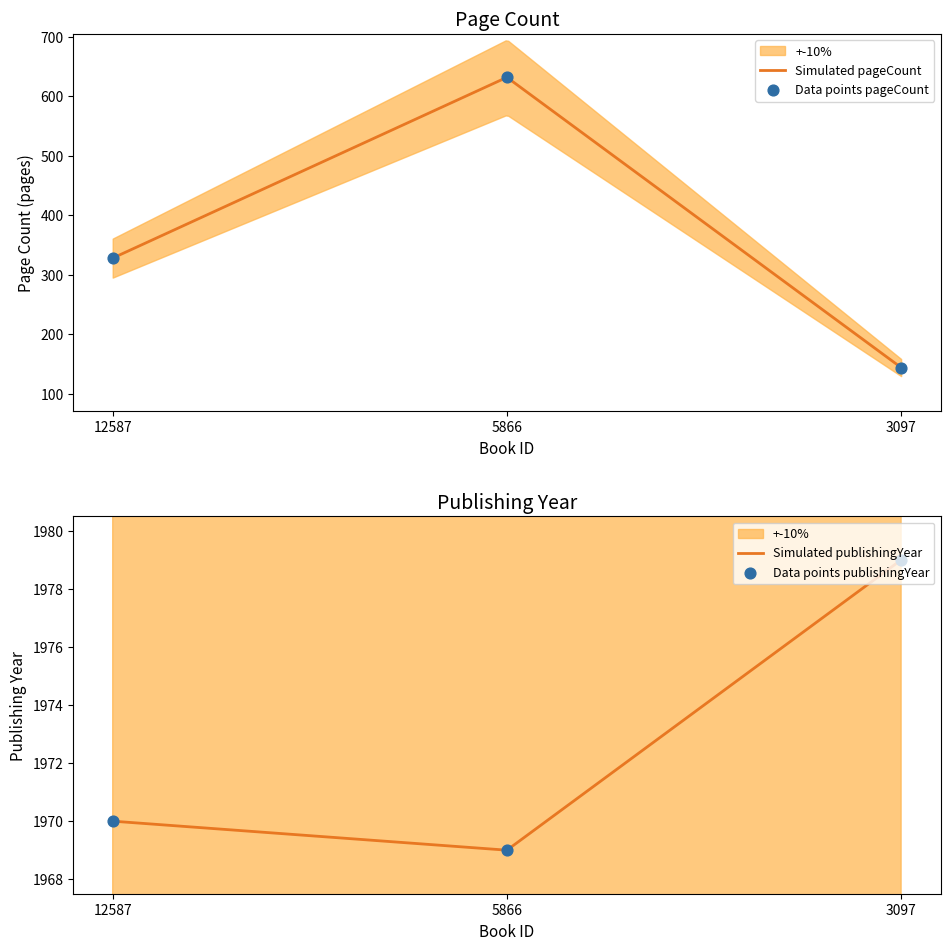

What is the total value across all series at 5866?

2601